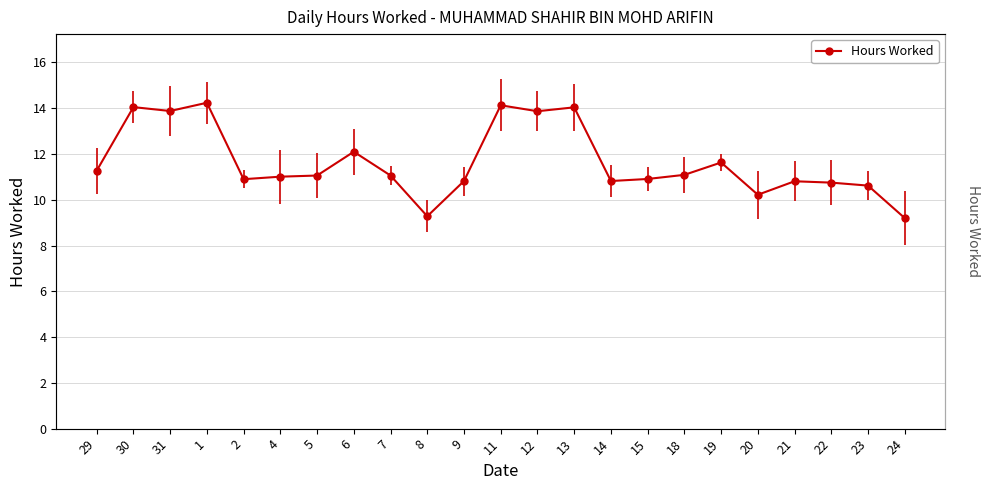

What is the maximum value shown in the chart?

14.2